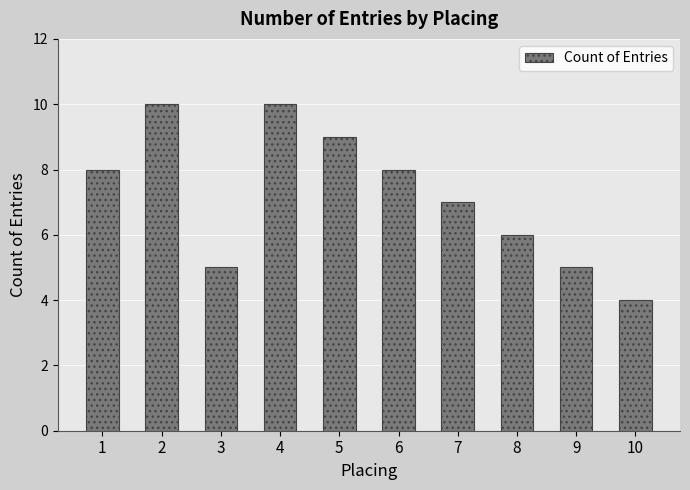

Is it true that the value at 4 is 10?

True